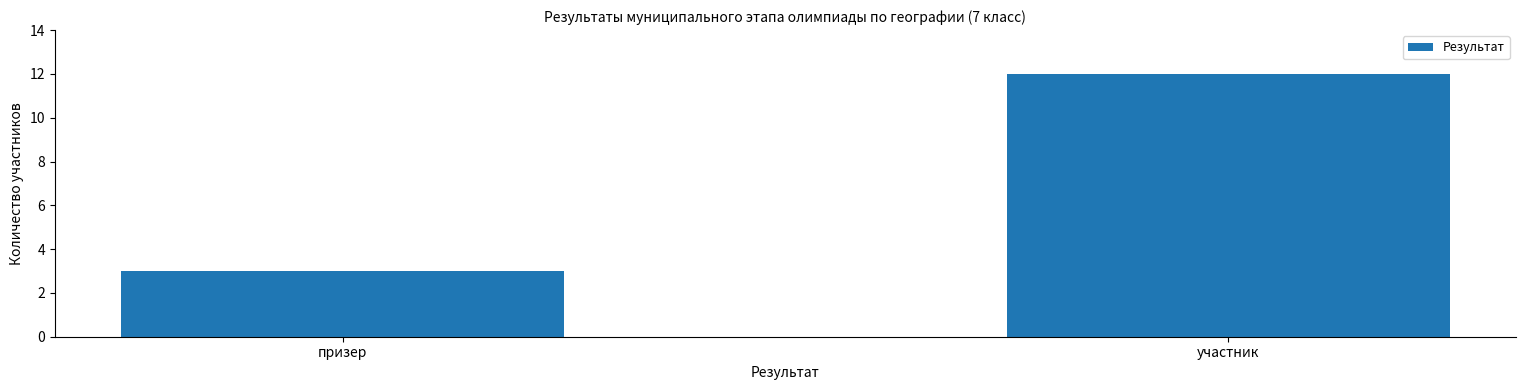

What is the difference between the maximum and minimum values?

9